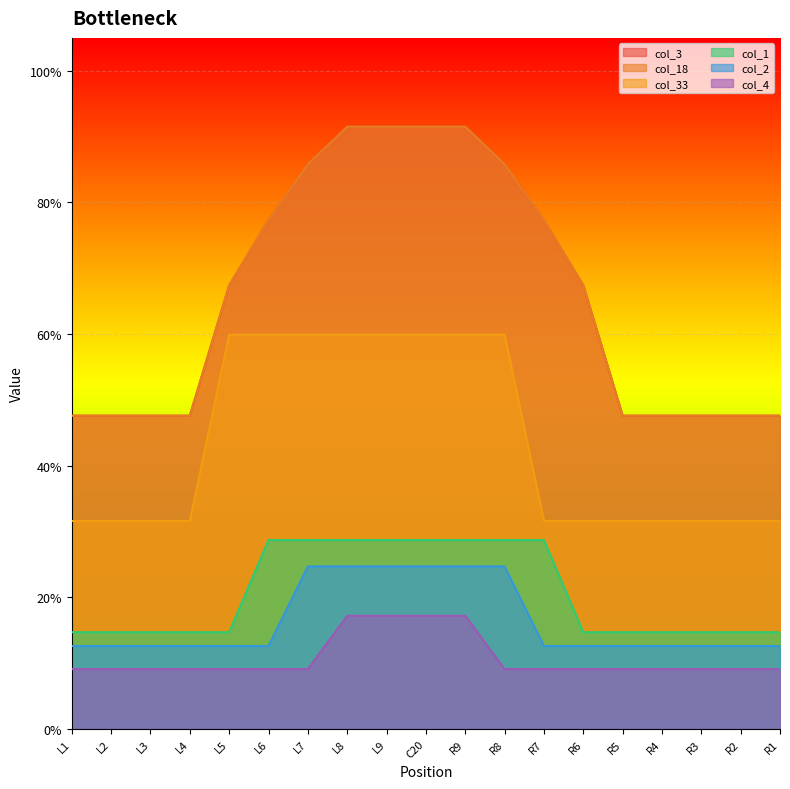

Reading left to right, list all the values displayed in this chart.

col_3: L1=0.5	L2=0.5	L3=0.5	L4=0.5	L5=0.7	L6=0.8	L7=0.9	L8=0.9	L9=0.9	C20=0.9	R9=0.9	R8=0.9	R7=0.8	R6=0.7	R5=0.5	R4=0.5	R3=0.5	R2=0.5	R1=0.5
col_18: L1=0.5	L2=0.5	L3=0.5	L4=0.5	L5=0.7	L6=0.8	L7=0.9	L8=0.9	L9=0.9	C20=0.9	R9=0.9	R8=0.9	R7=0.8	R6=0.7	R5=0.5	R4=0.5	R3=0.5	R2=0.5	R1=0.5
col_33: L1=0.3	L2=0.3	L3=0.3	L4=0.3	L5=0.6	L6=0.6	L7=0.6	L8=0.6	L9=0.6	C20=0.6	R9=0.6	R8=0.6	R7=0.3	R6=0.3	R5=0.3	R4=0.3	R3=0.3	R2=0.3	R1=0.3
col_1: L1=0.1	L2=0.1	L3=0.1	L4=0.1	L5=0.1	L6=0.3	L7=0.3	L8=0.3	L9=0.3	C20=0.3	R9=0.3	R8=0.3	R7=0.3	R6=0.1	R5=0.1	R4=0.1	R3=0.1	R2=0.1	R1=0.1
col_2: L1=0.1	L2=0.1	L3=0.1	L4=0.1	L5=0.1	L6=0.1	L7=0.2	L8=0.2	L9=0.2	C20=0.2	R9=0.2	R8=0.2	R7=0.1	R6=0.1	R5=0.1	R4=0.1	R3=0.1	R2=0.1	R1=0.1
col_4: L1=0.1	L2=0.1	L3=0.1	L4=0.1	L5=0.1	L6=0.1	L7=0.1	L8=0.2	L9=0.2	C20=0.2	R9=0.2	R8=0.1	R7=0.1	R6=0.1	R5=0.1	R4=0.1	R3=0.1	R2=0.1	R1=0.1